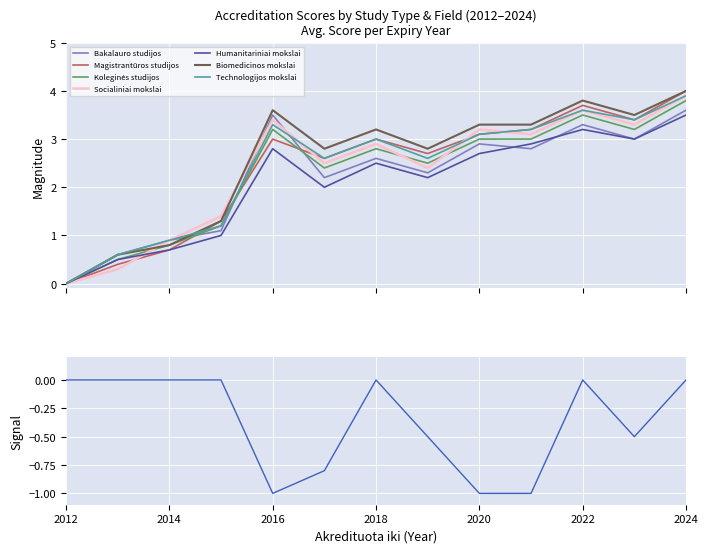

What is the highest value of the Bakalauro studijos series?

3.6